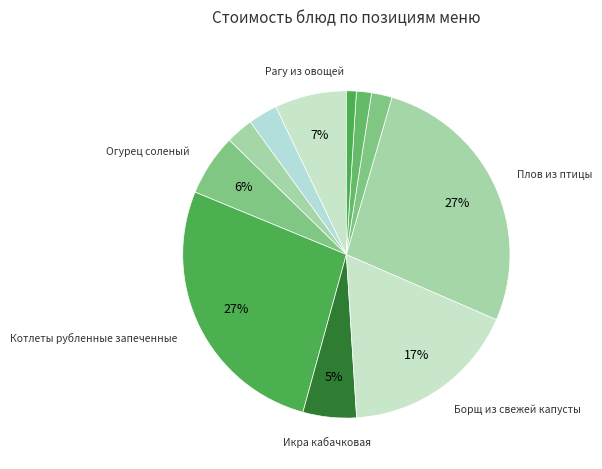

Count the number of slices in the pie.

11